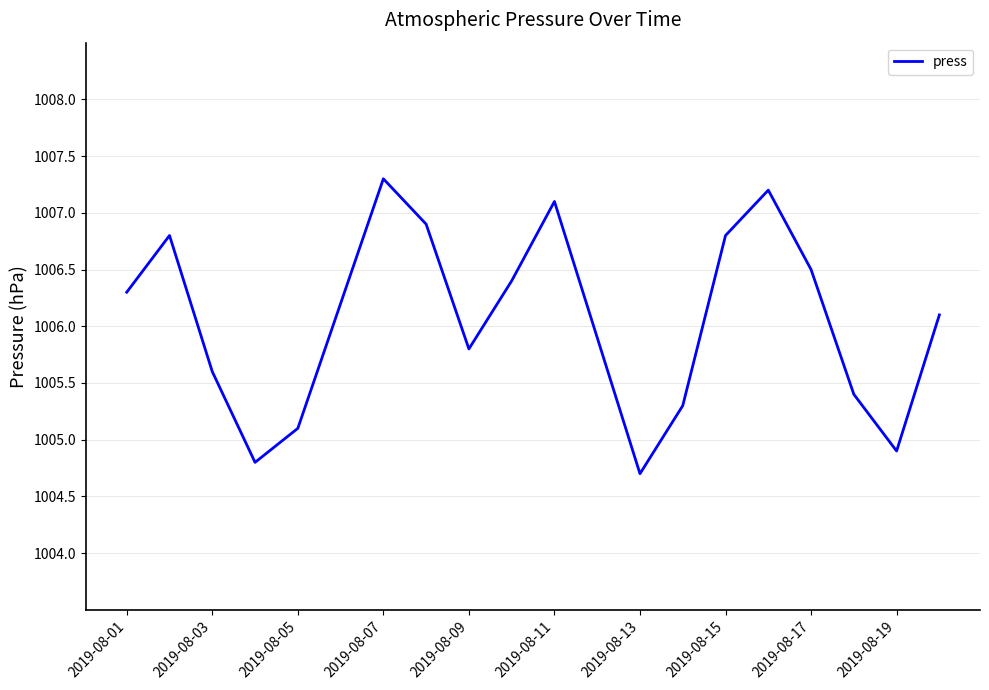

True or false: the data has more than 0 interior local peaks.

True